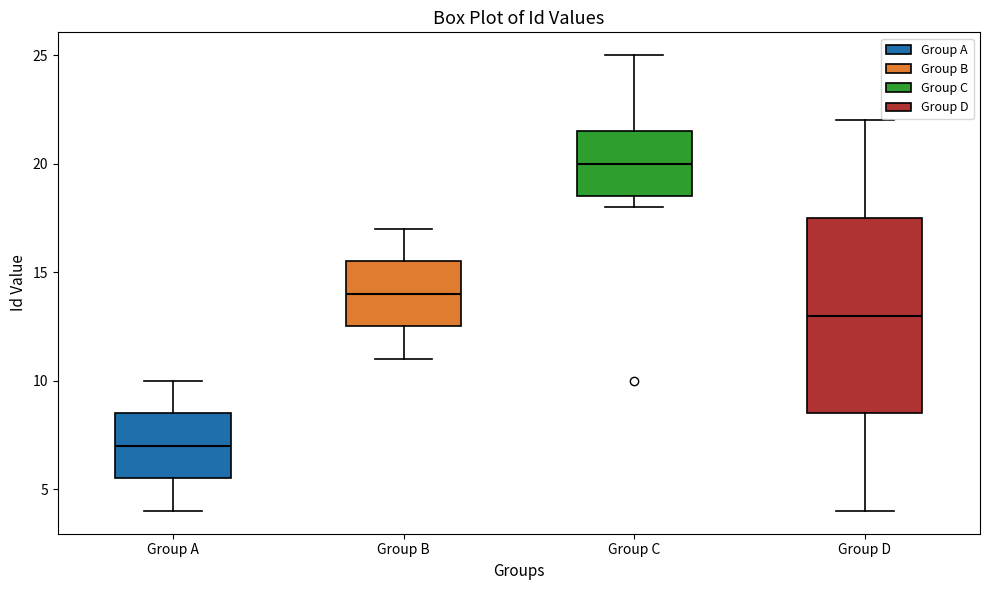

Reading left to right, read every box against the y-axis: the position of its median line, the range the box covers, and the ends of its whiskers. The values are not printed on the chart, so give them approximately, as read against the axis.

Group A: median 7.0, box 5.5 to 8.5, whiskers 4.0 to 10.0
Group B: median 14.0, box 12.5 to 15.5, whiskers 11.0 to 17.0
Group C: median 20.0, box 18.5 to 21.5, whiskers 18.0 to 25.0
Group D: median 13.0, box 8.5 to 17.5, whiskers 4.0 to 22.0